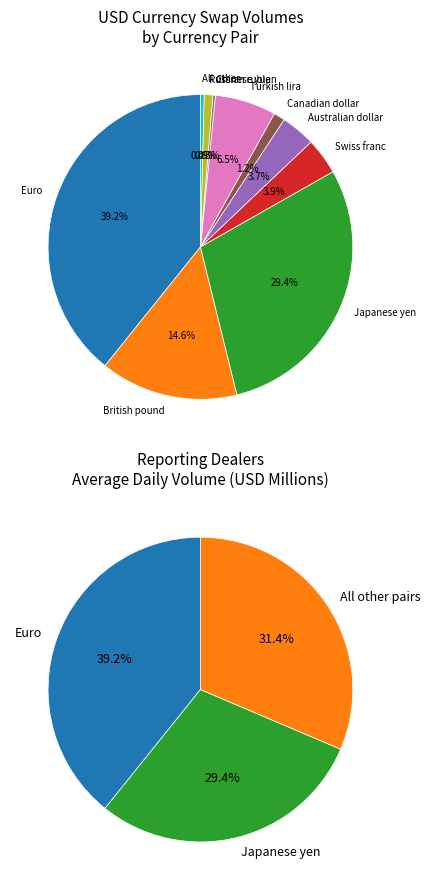

To the nearest percent, what is the difference between the Australian dollar and Russian ruble slice percentages?

3%